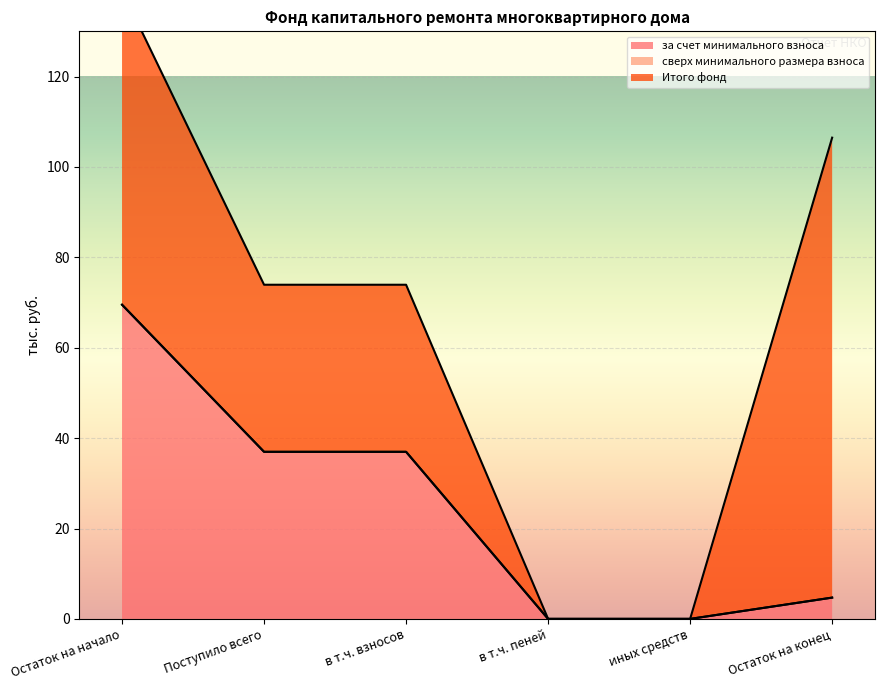

What is the value of the за счет минимального взноса point at the 2nd from the left?

37.0